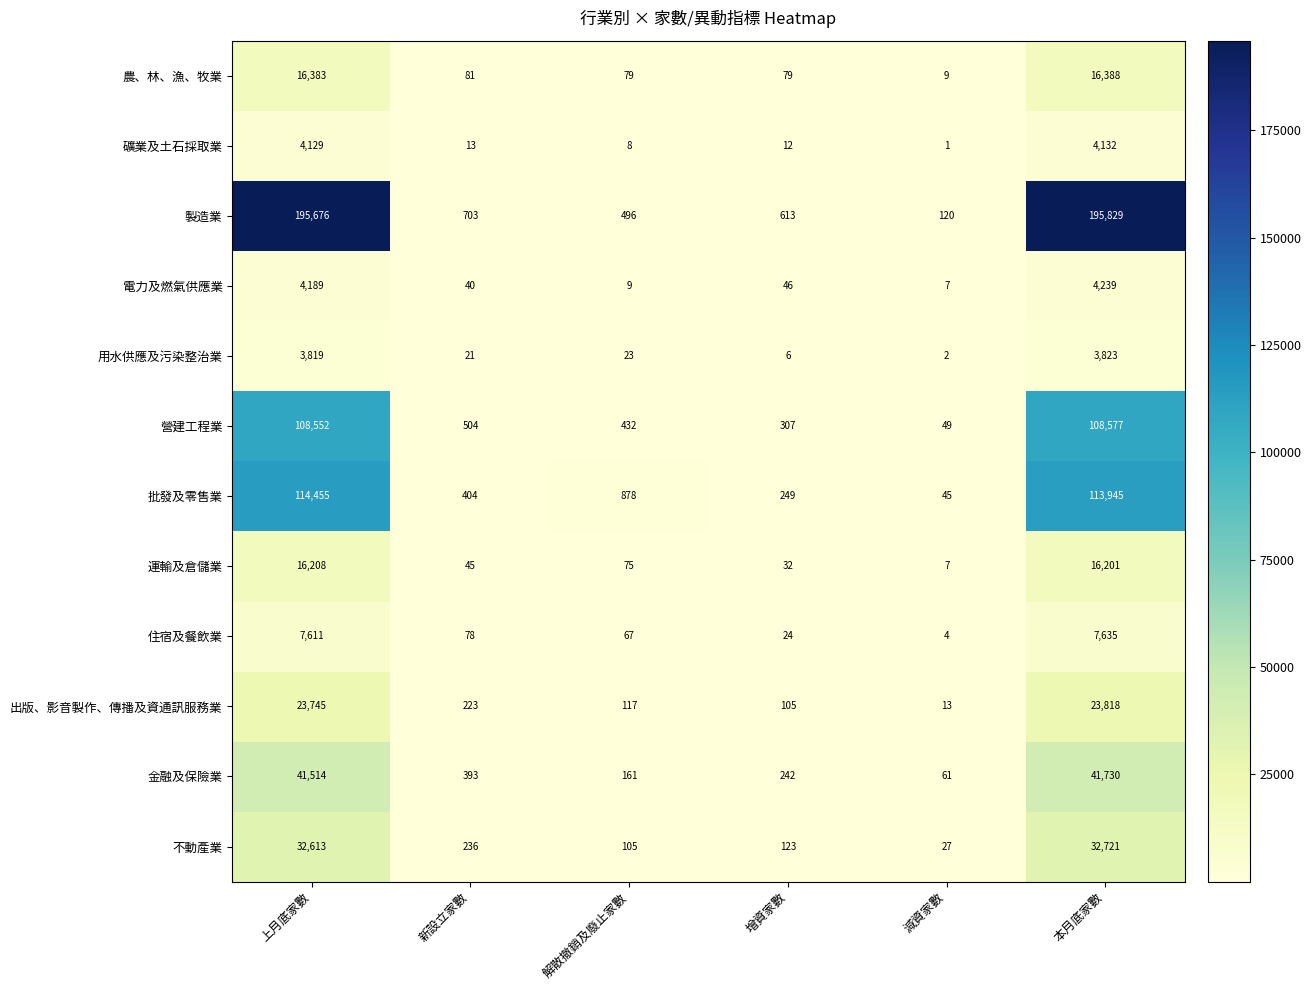

How many data points does each series have?

6